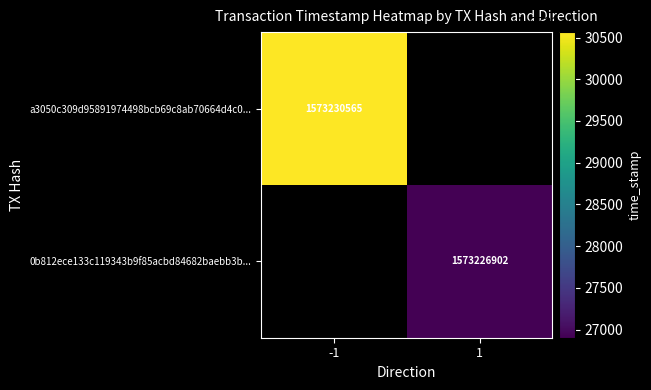

The value of a3050c309d95891974498bcb69c8ab70664d4c0... at -1 is 2383366005. True or false?

False